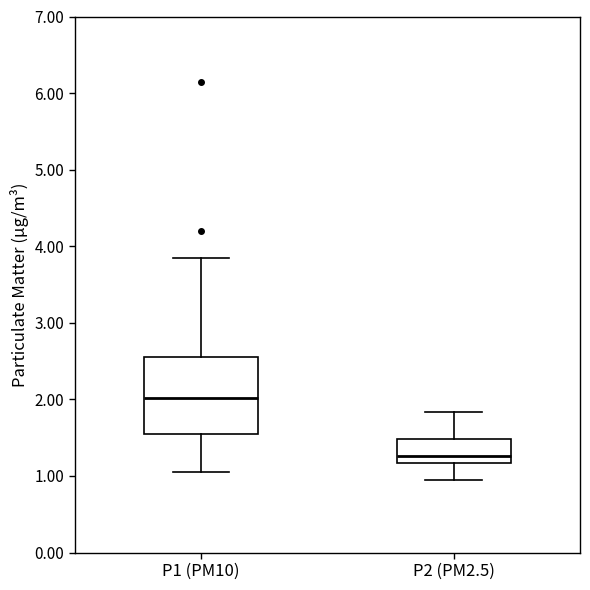

Which box has the highest median line?

P1 (PM10)